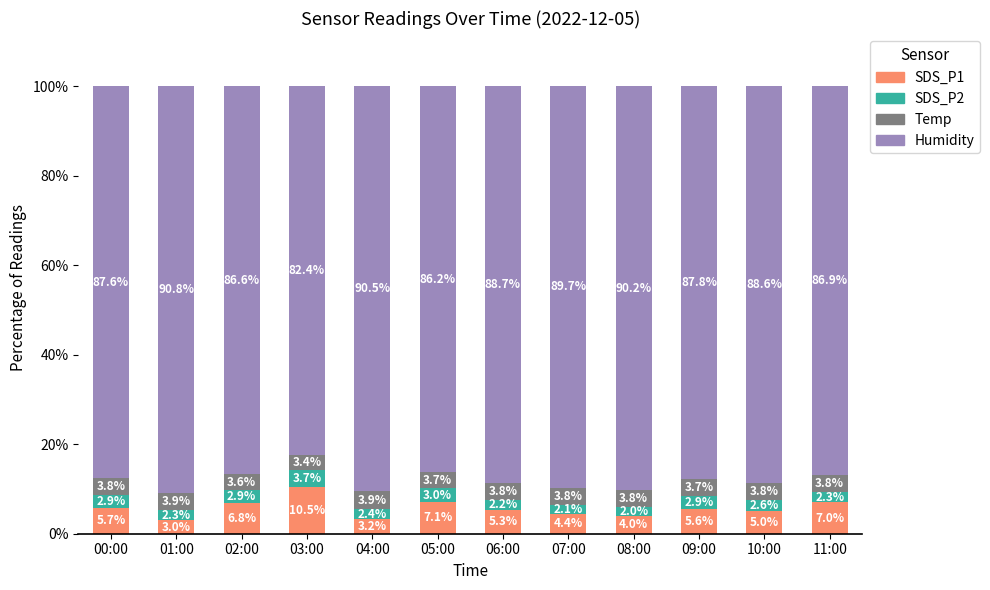

Rank the categories by SDS_P1 value from highest to lowest.

03:00, 05:00, 11:00, 02:00, 00:00, 09:00, 06:00, 10:00, 07:00, 08:00, 04:00, 01:00